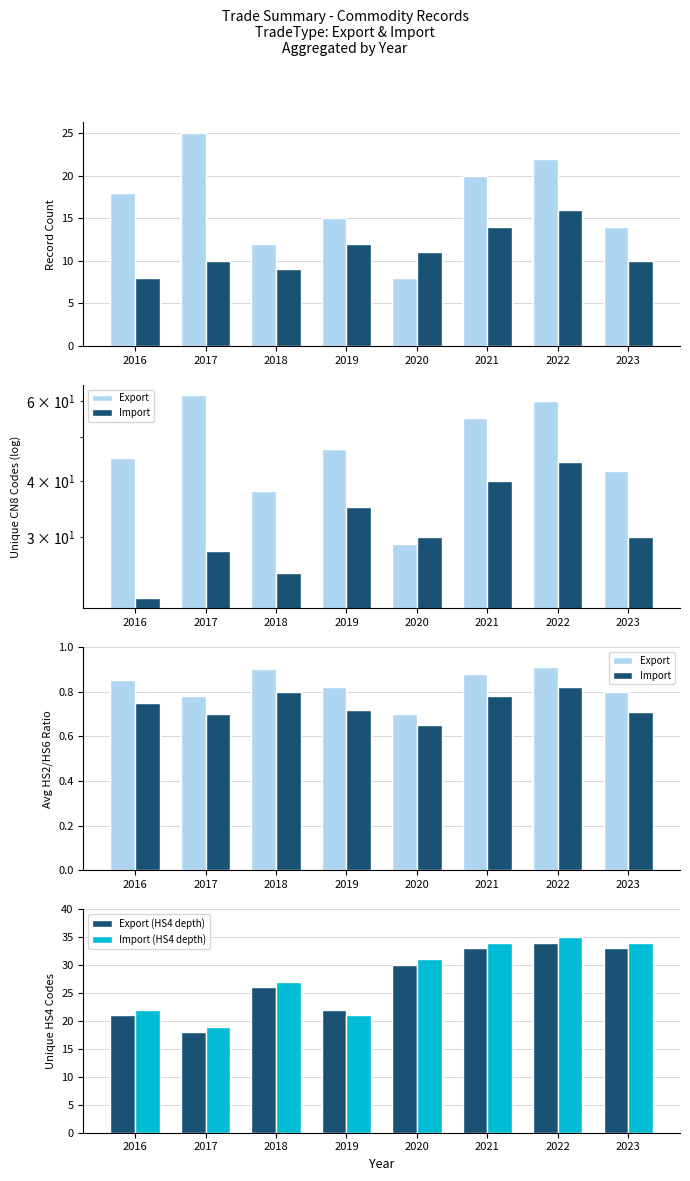

Does the chart contain stacked bars?

No